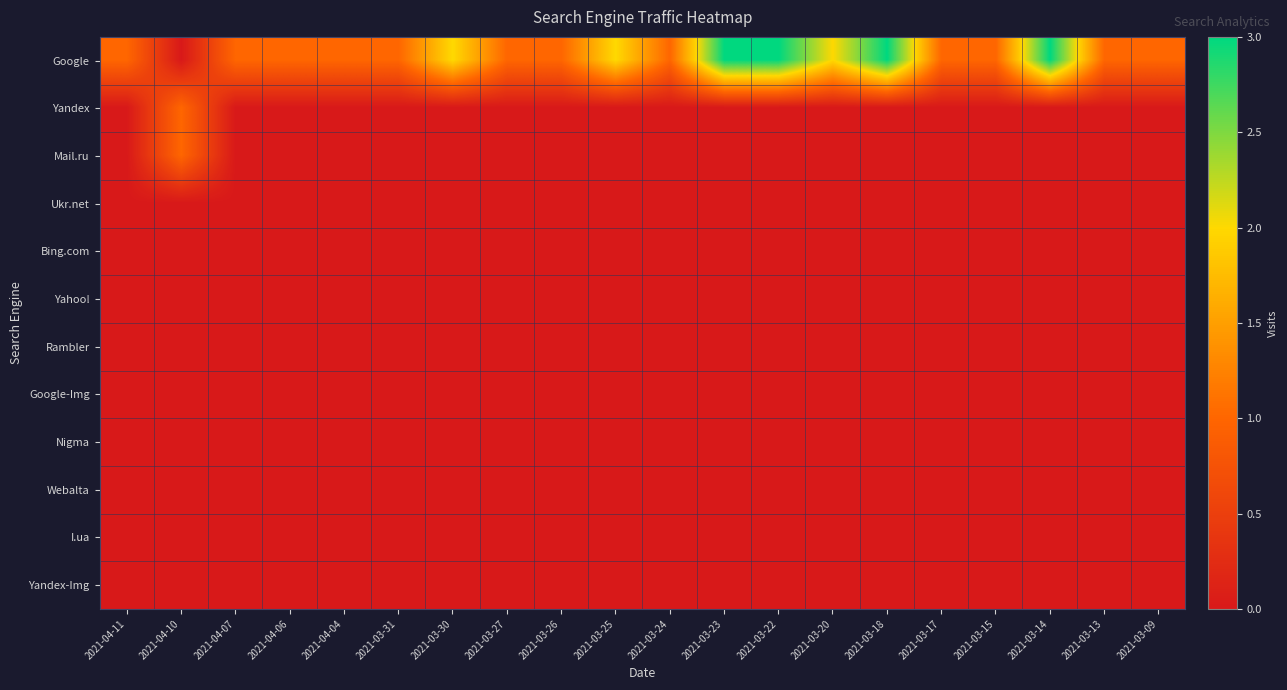

Reading left to right, extract all data points from this chart.

Google: 2021-04-11=1	2021-04-10=0	2021-04-07=1	2021-04-06=1	2021-04-04=1	2021-03-31=1	2021-03-30=2	2021-03-27=1	2021-03-26=1	2021-03-25=2	2021-03-24=1	2021-03-23=3	2021-03-22=3	2021-03-20=2	2021-03-18=3	2021-03-17=1	2021-03-15=1	2021-03-14=3	2021-03-13=1	2021-03-09=1
Yandex: 2021-04-11=0	2021-04-10=1	2021-04-07=0	2021-04-06=0	2021-04-04=0	2021-03-31=0	2021-03-30=0	2021-03-27=0	2021-03-26=0	2021-03-25=0	2021-03-24=0	2021-03-23=0	2021-03-22=0	2021-03-20=0	2021-03-18=0	2021-03-17=0	2021-03-15=0	2021-03-14=0	2021-03-13=0	2021-03-09=0
Mail.ru: 2021-04-11=0	2021-04-10=1	2021-04-07=0	2021-04-06=0	2021-04-04=0	2021-03-31=0	2021-03-30=0	2021-03-27=0	2021-03-26=0	2021-03-25=0	2021-03-24=0	2021-03-23=0	2021-03-22=0	2021-03-20=0	2021-03-18=0	2021-03-17=0	2021-03-15=0	2021-03-14=0	2021-03-13=0	2021-03-09=0
Ukr.net: 2021-04-11=0	2021-04-10=0	2021-04-07=0	2021-04-06=0	2021-04-04=0	2021-03-31=0	2021-03-30=0	2021-03-27=0	2021-03-26=0	2021-03-25=0	2021-03-24=0	2021-03-23=0	2021-03-22=0	2021-03-20=0	2021-03-18=0	2021-03-17=0	2021-03-15=0	2021-03-14=0	2021-03-13=0	2021-03-09=0
Bing.com: 2021-04-11=0	2021-04-10=0	2021-04-07=0	2021-04-06=0	2021-04-04=0	2021-03-31=0	2021-03-30=0	2021-03-27=0	2021-03-26=0	2021-03-25=0	2021-03-24=0	2021-03-23=0	2021-03-22=0	2021-03-20=0	2021-03-18=0	2021-03-17=0	2021-03-15=0	2021-03-14=0	2021-03-13=0	2021-03-09=0
Yahoo!: 2021-04-11=0	2021-04-10=0	2021-04-07=0	2021-04-06=0	2021-04-04=0	2021-03-31=0	2021-03-30=0	2021-03-27=0	2021-03-26=0	2021-03-25=0	2021-03-24=0	2021-03-23=0	2021-03-22=0	2021-03-20=0	2021-03-18=0	2021-03-17=0	2021-03-15=0	2021-03-14=0	2021-03-13=0	2021-03-09=0
Rambler: 2021-04-11=0	2021-04-10=0	2021-04-07=0	2021-04-06=0	2021-04-04=0	2021-03-31=0	2021-03-30=0	2021-03-27=0	2021-03-26=0	2021-03-25=0	2021-03-24=0	2021-03-23=0	2021-03-22=0	2021-03-20=0	2021-03-18=0	2021-03-17=0	2021-03-15=0	2021-03-14=0	2021-03-13=0	2021-03-09=0
Google-Img: 2021-04-11=0	2021-04-10=0	2021-04-07=0	2021-04-06=0	2021-04-04=0	2021-03-31=0	2021-03-30=0	2021-03-27=0	2021-03-26=0	2021-03-25=0	2021-03-24=0	2021-03-23=0	2021-03-22=0	2021-03-20=0	2021-03-18=0	2021-03-17=0	2021-03-15=0	2021-03-14=0	2021-03-13=0	2021-03-09=0
Nigma: 2021-04-11=0	2021-04-10=0	2021-04-07=0	2021-04-06=0	2021-04-04=0	2021-03-31=0	2021-03-30=0	2021-03-27=0	2021-03-26=0	2021-03-25=0	2021-03-24=0	2021-03-23=0	2021-03-22=0	2021-03-20=0	2021-03-18=0	2021-03-17=0	2021-03-15=0	2021-03-14=0	2021-03-13=0	2021-03-09=0
Webalta: 2021-04-11=0	2021-04-10=0	2021-04-07=0	2021-04-06=0	2021-04-04=0	2021-03-31=0	2021-03-30=0	2021-03-27=0	2021-03-26=0	2021-03-25=0	2021-03-24=0	2021-03-23=0	2021-03-22=0	2021-03-20=0	2021-03-18=0	2021-03-17=0	2021-03-15=0	2021-03-14=0	2021-03-13=0	2021-03-09=0
I.ua: 2021-04-11=0	2021-04-10=0	2021-04-07=0	2021-04-06=0	2021-04-04=0	2021-03-31=0	2021-03-30=0	2021-03-27=0	2021-03-26=0	2021-03-25=0	2021-03-24=0	2021-03-23=0	2021-03-22=0	2021-03-20=0	2021-03-18=0	2021-03-17=0	2021-03-15=0	2021-03-14=0	2021-03-13=0	2021-03-09=0
Yandex-Img: 2021-04-11=0	2021-04-10=0	2021-04-07=0	2021-04-06=0	2021-04-04=0	2021-03-31=0	2021-03-30=0	2021-03-27=0	2021-03-26=0	2021-03-25=0	2021-03-24=0	2021-03-23=0	2021-03-22=0	2021-03-20=0	2021-03-18=0	2021-03-17=0	2021-03-15=0	2021-03-14=0	2021-03-13=0	2021-03-09=0